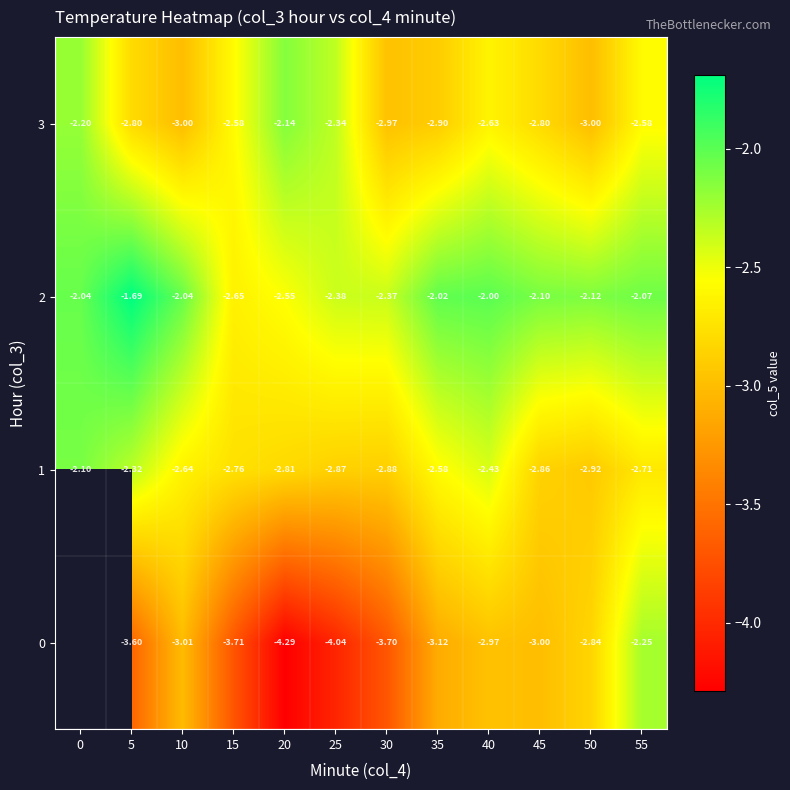

How many categories are shown in the chart?

12